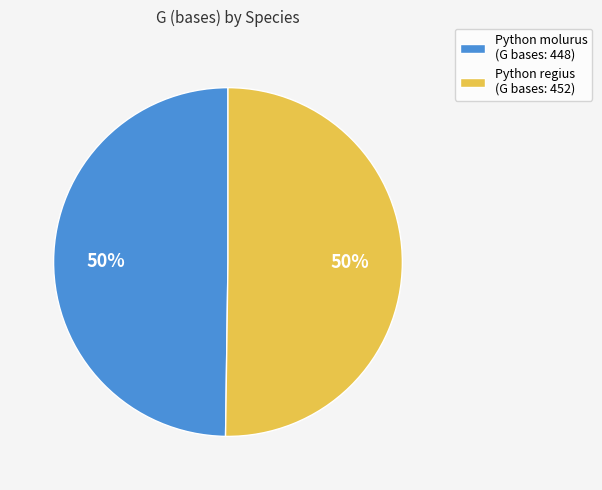

Combined, do Python regius (G bases: 452) and Python molurus (G bases: 448) account for over 50%?

Yes